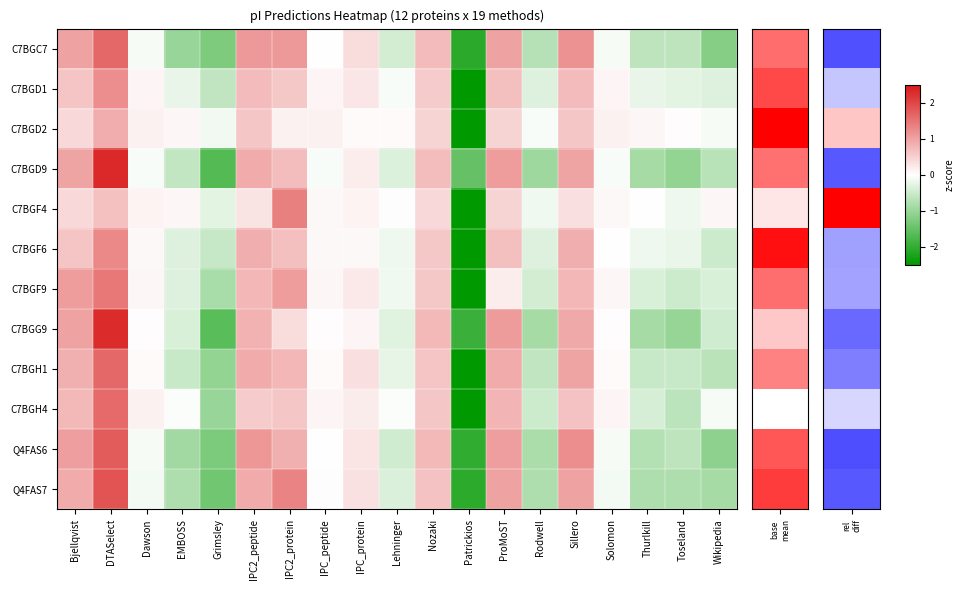

At how many categories does at least one series exceed 0?

16